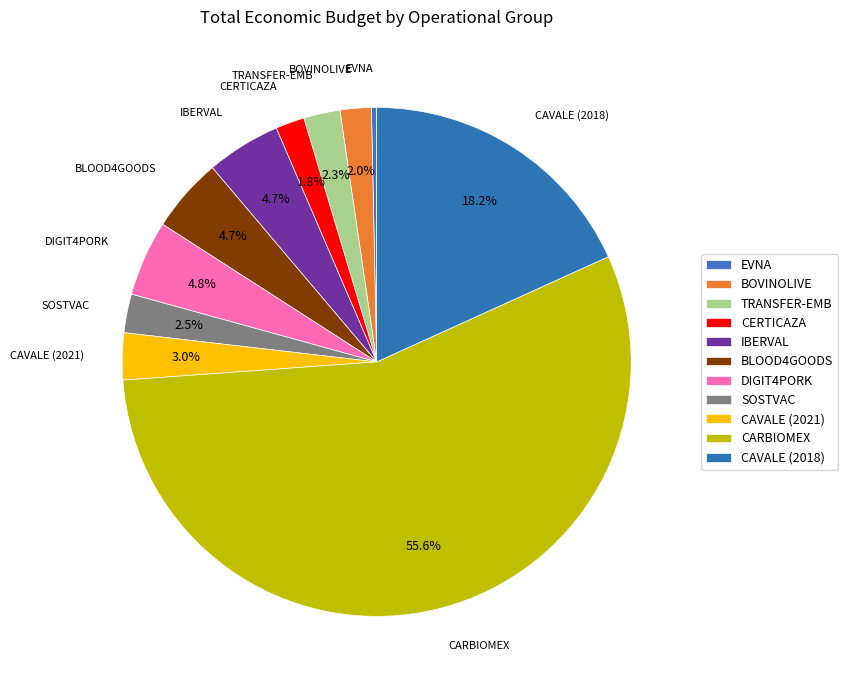

Rank the categories by value from highest to lowest.

CARBIOMEX, CAVALE (2018), DIGIT4PORK, BLOOD4GOODS, IBERVAL, CAVALE (2021), SOSTVAC, TRANSFER-EMB, BOVINOLIVE, CERTICAZA, EVNA